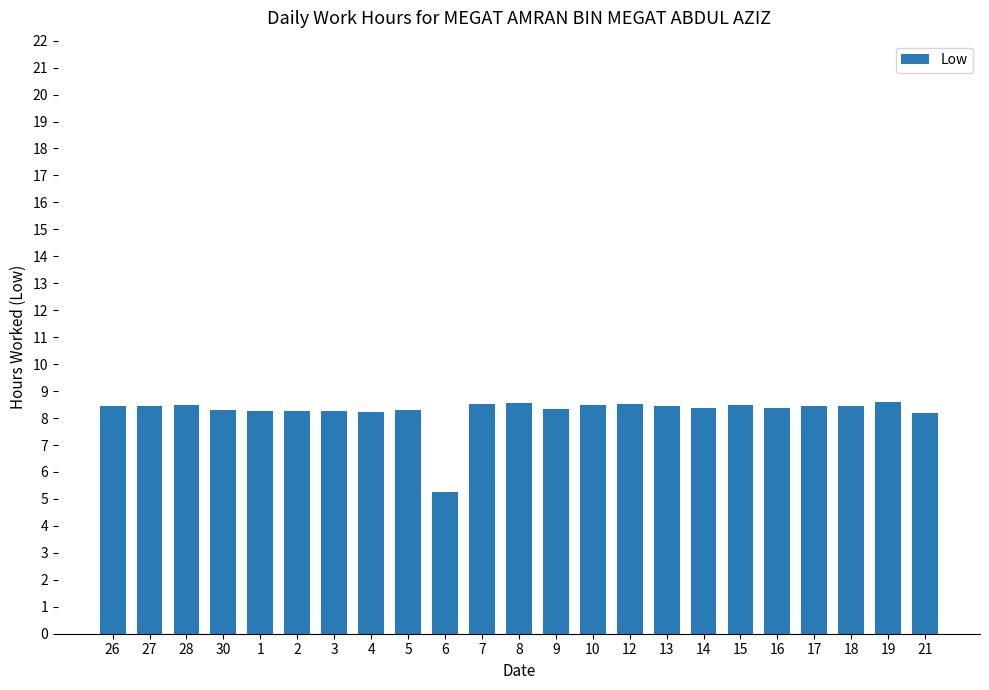

What is the maximum value shown in the chart?

8.6